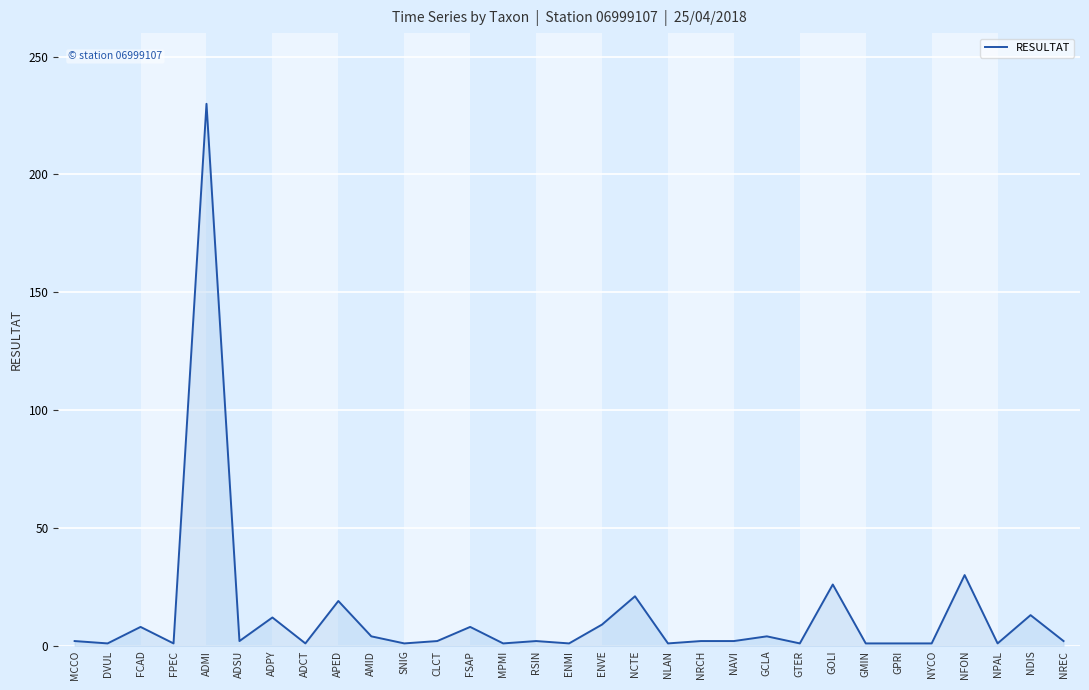

What is the difference between the second highest and second lowest values?

29